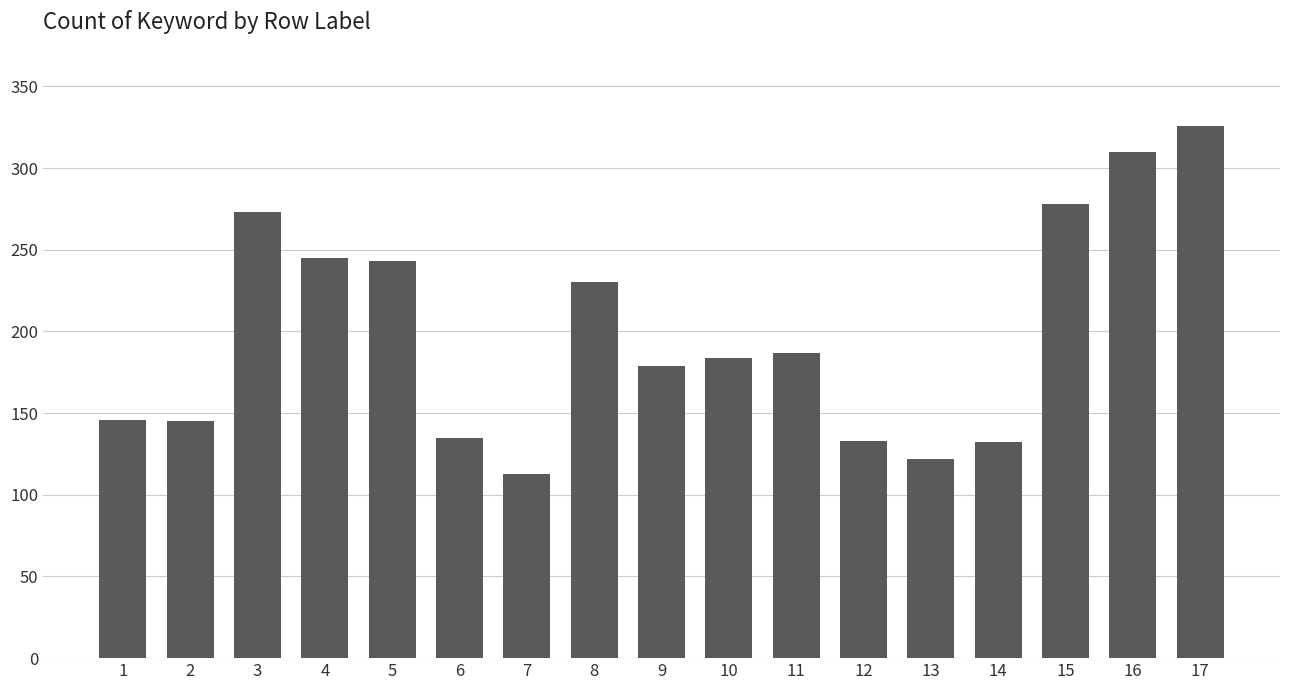

What is the difference between the second highest and minimum values?

197